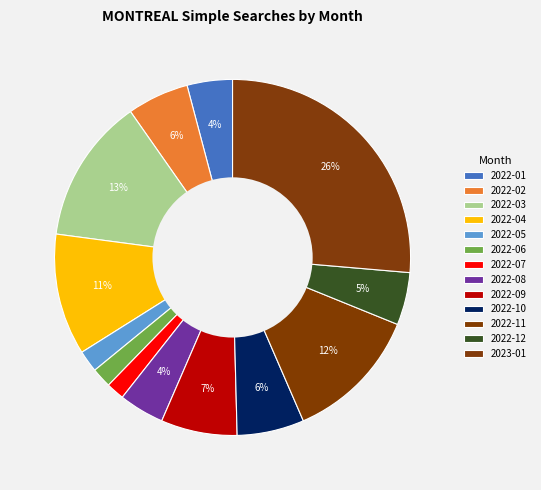

The 2022-01 slice represents 1% of the pie. True or false?

False